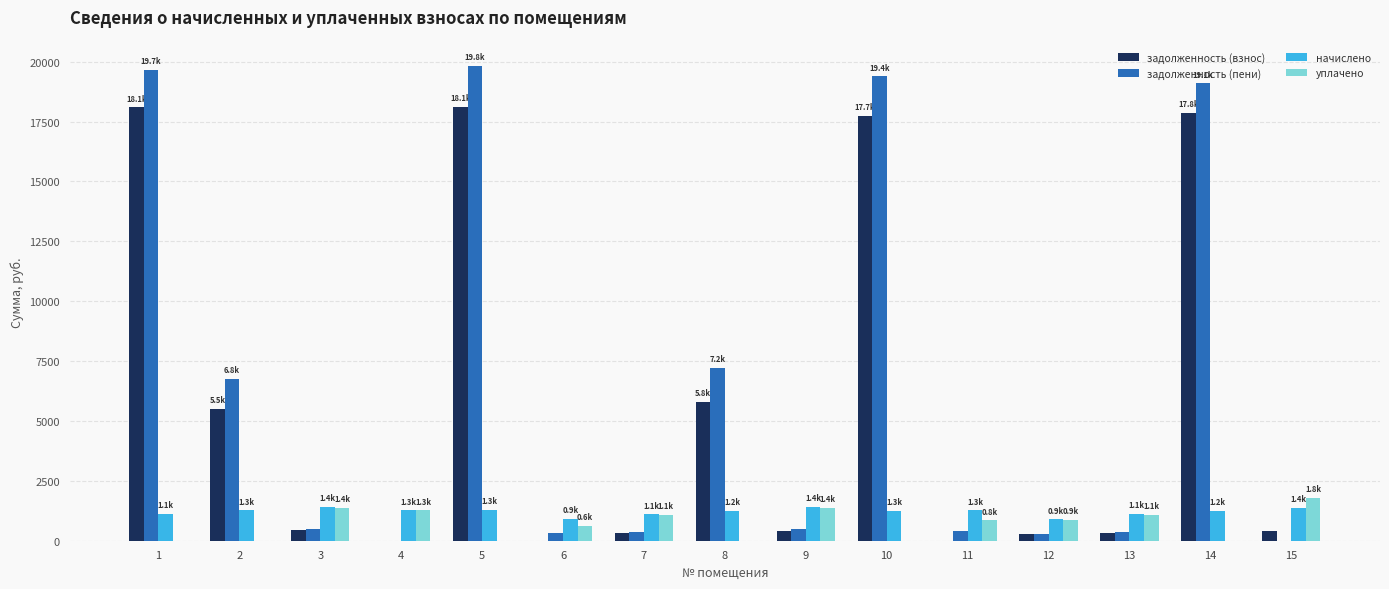

Is the value of начислено at 6 greater than the value of задолженность (пени) at 8?

No